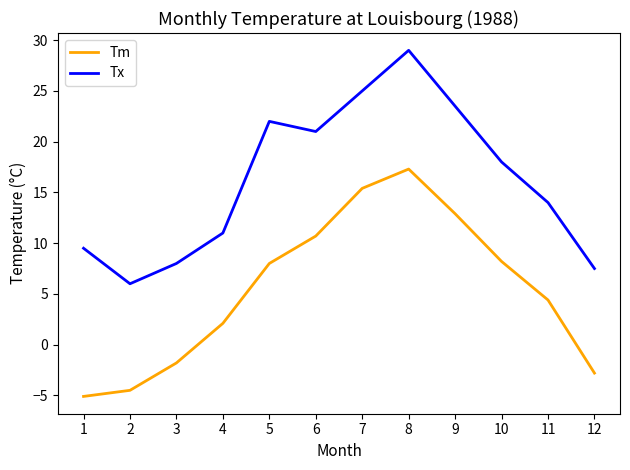

What is the sum of all Tm values?

64.8